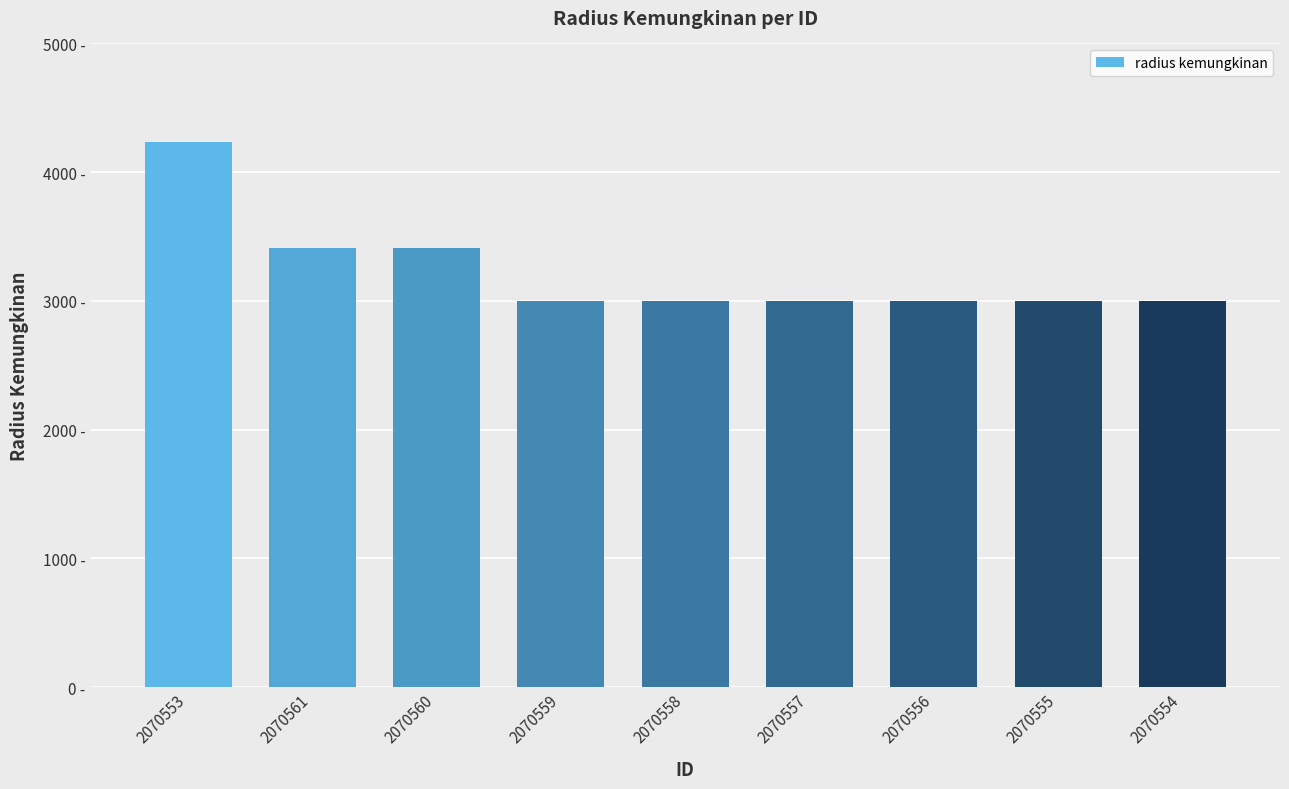

Reading left to right, what are all the values shown in this chart?

2070553=4236	2070561=3414	2070560=3414	2070559=3000	2070558=3000	2070557=3000	2070556=3000	2070555=3000	2070554=3000